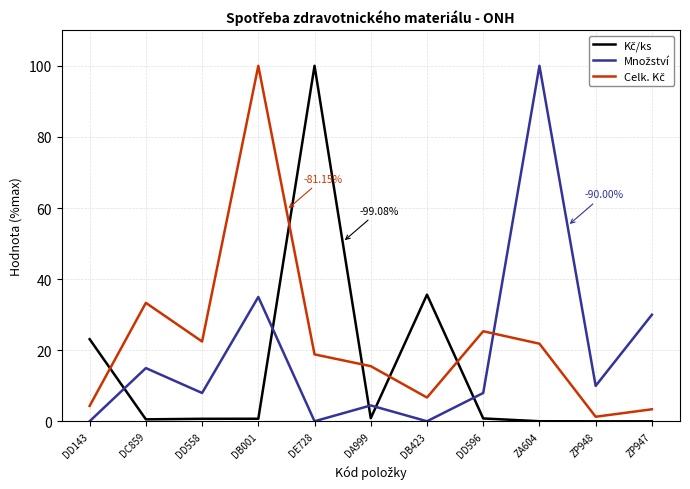

At which category is the sum across all series the highest?

DB001